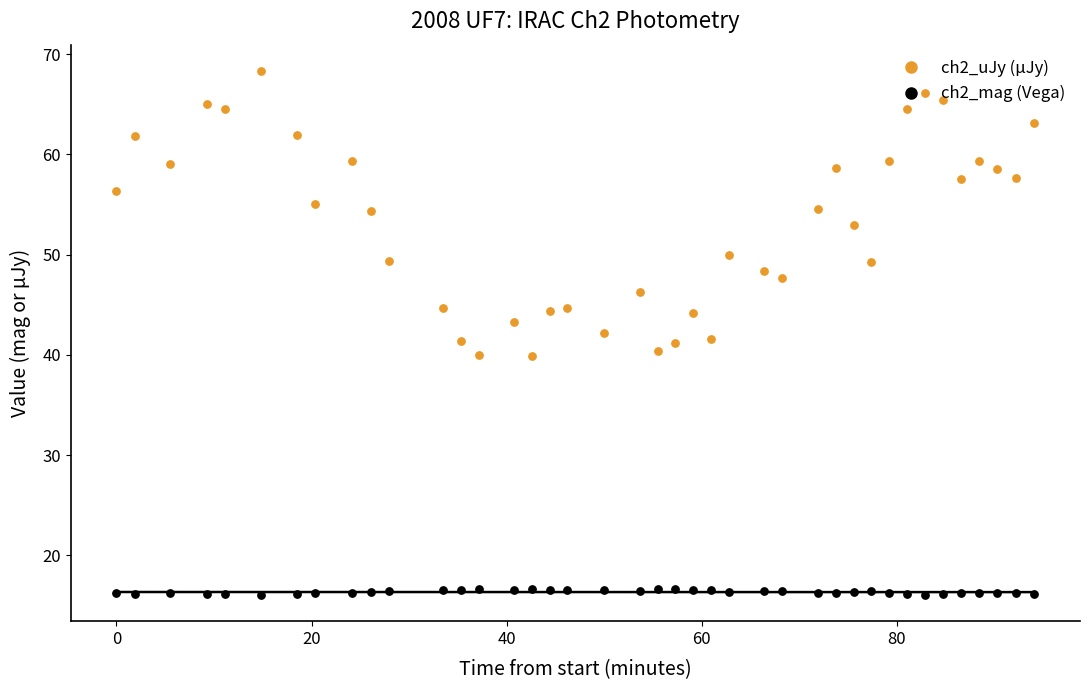

Is the value of ch2_mag at 100 greater than the value of ch2_uJy at 7?

No